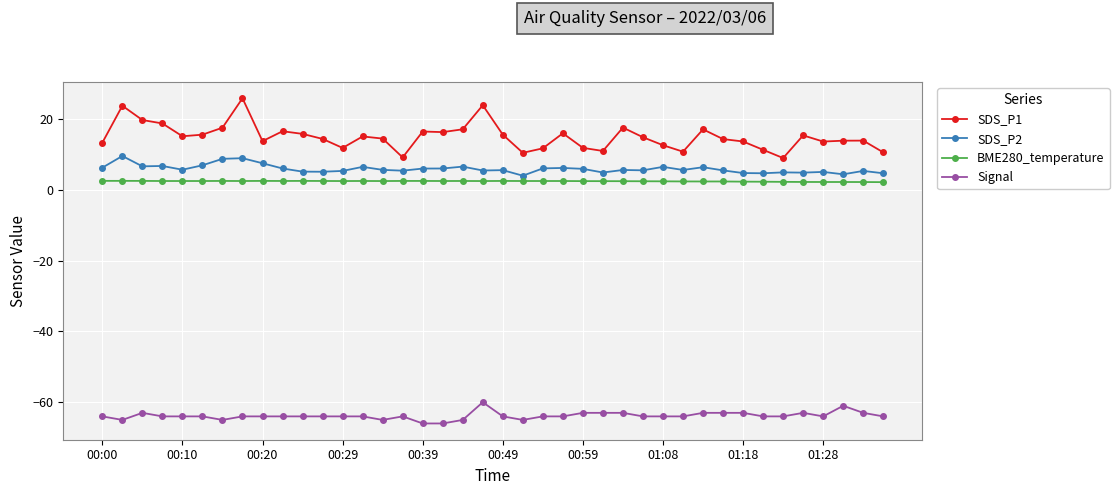

How many distinct data groups are displayed?

4